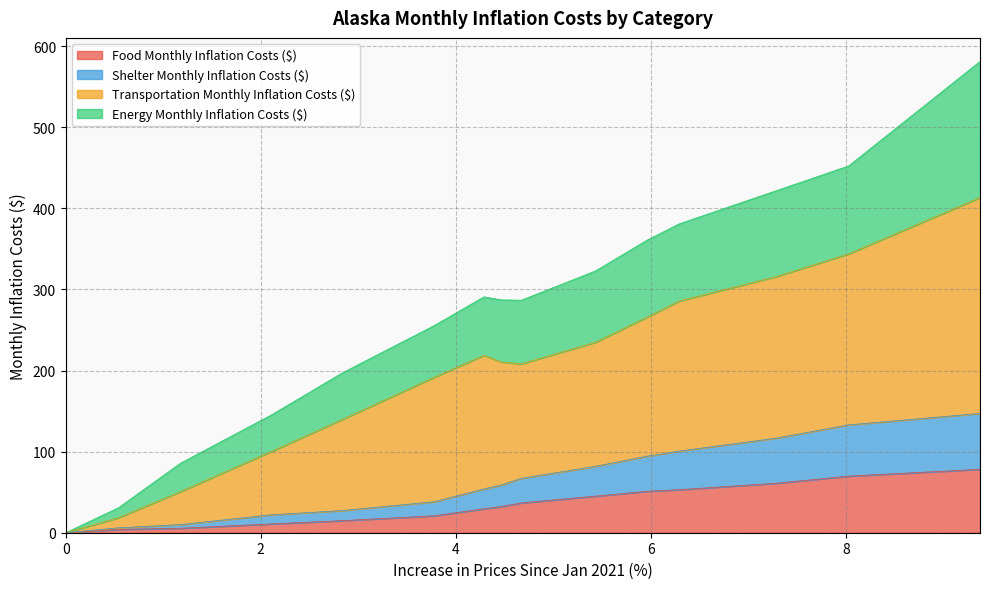

At April 2021, list the series in order from smallest to largest.

Food Monthly Inflation Costs ($), Shelter Monthly Inflation Costs ($), Transportation Monthly Inflation Costs ($), Energy Monthly Inflation Costs ($)